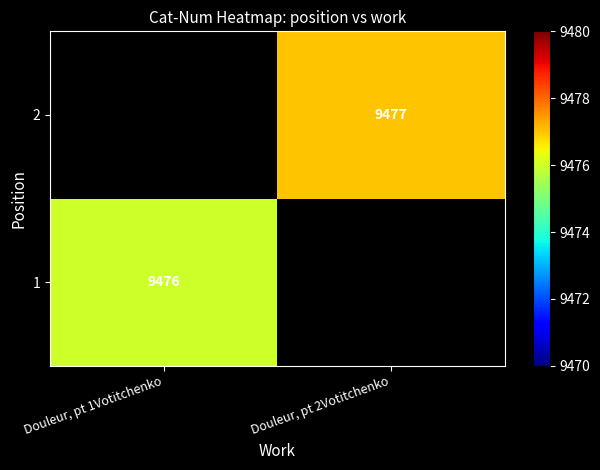

Which category has the lowest value across all series?

Douleur, pt 1Votitchenko